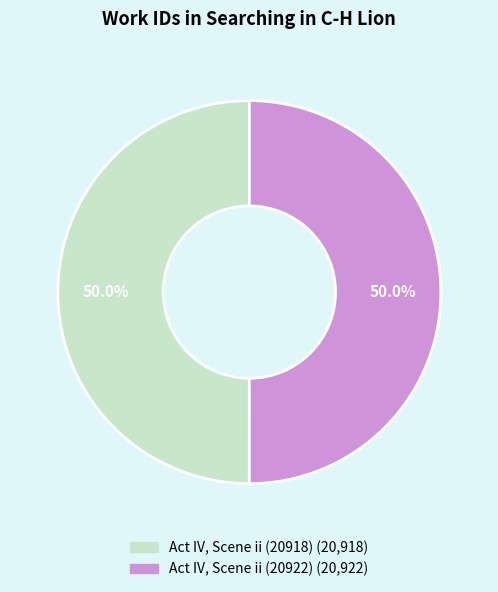

To the nearest percent, what portion does Act IV, Scene ii (20922) represent?

50%